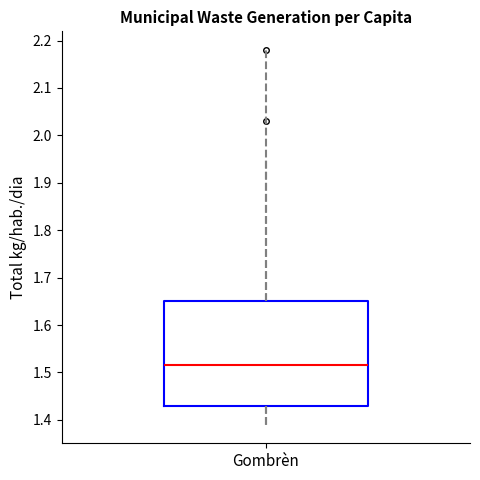

Where is the lower edge of the box for Gombrèn on the y-axis? The values are not printed on the chart, so give them approximately, as read against the axis.

1.43